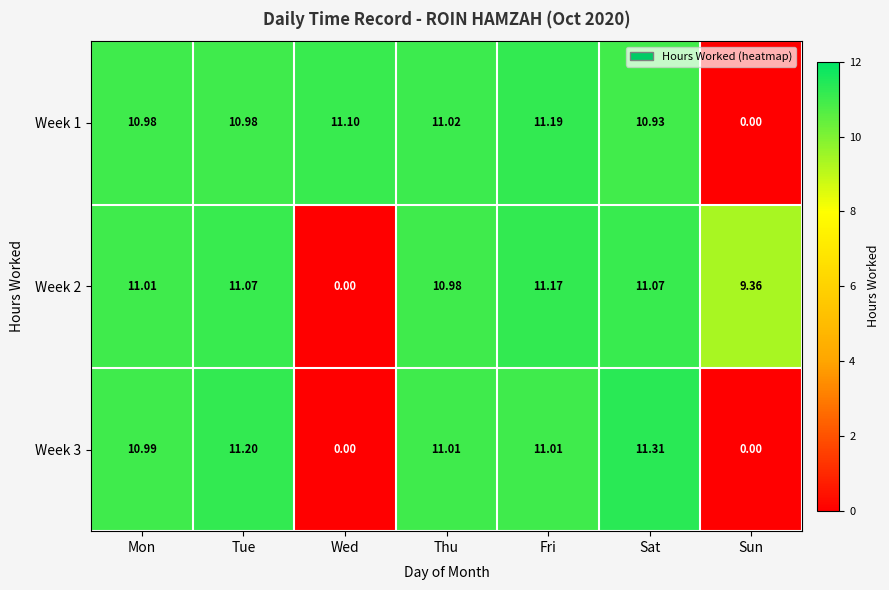

Which category has the highest value in the Week 2 series?

Fri